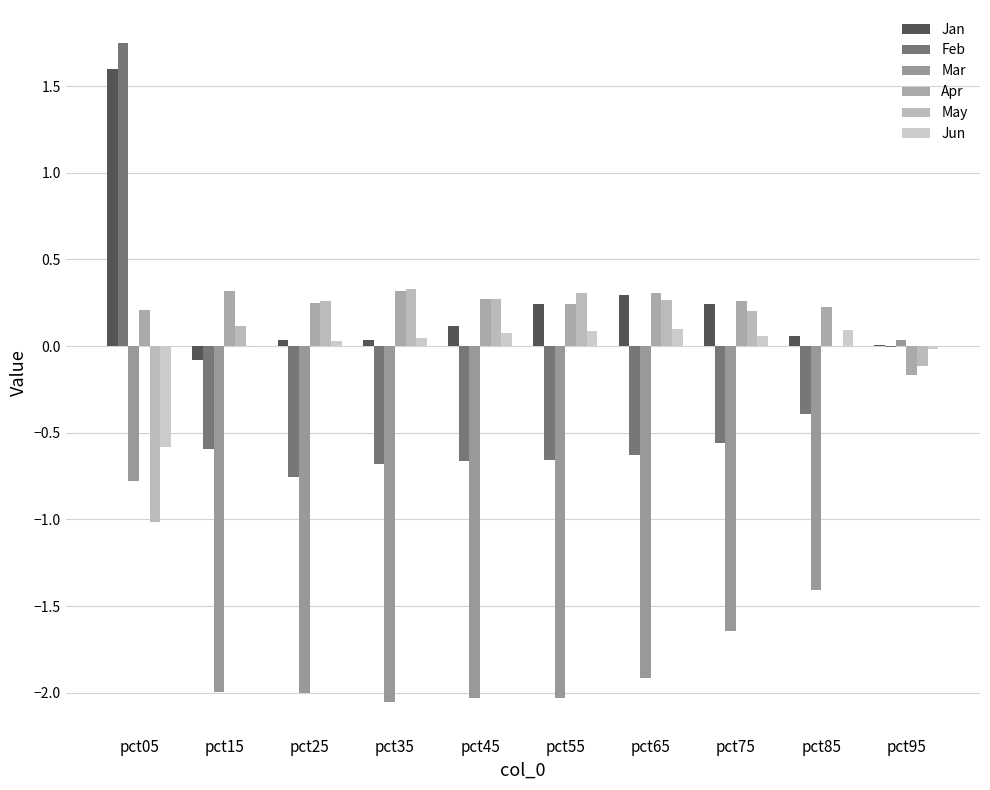

How many series are shown in this chart?

6